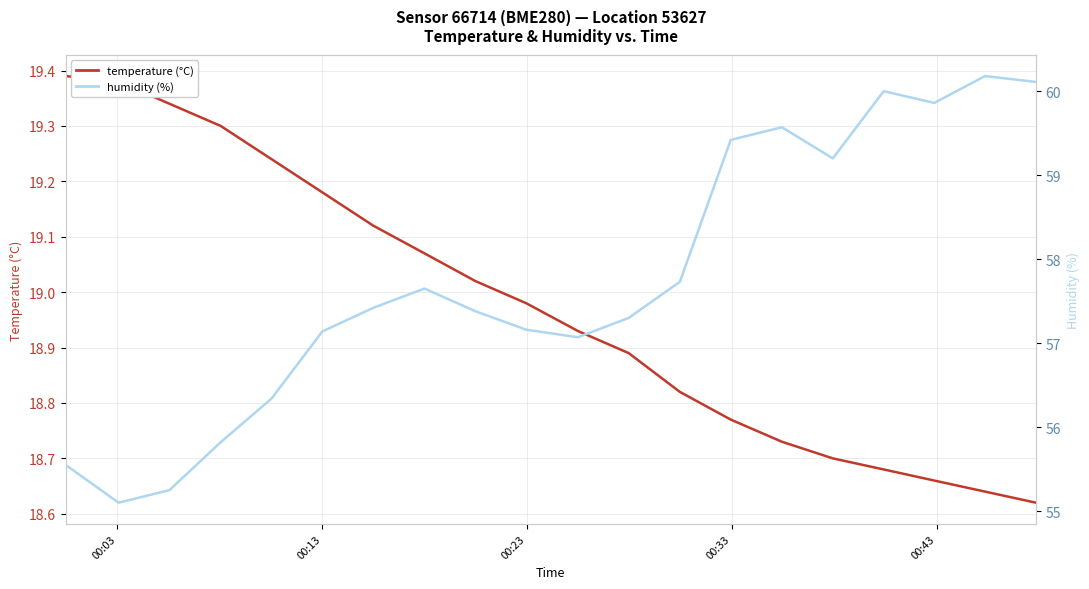

What is the minimum value shown in the chart?

18.6